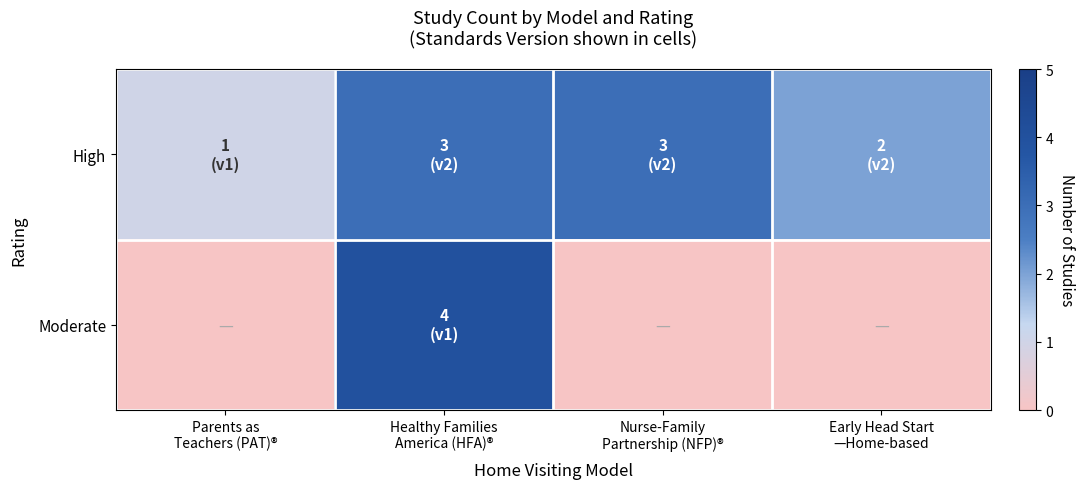

Count the number of data series in this chart.

2